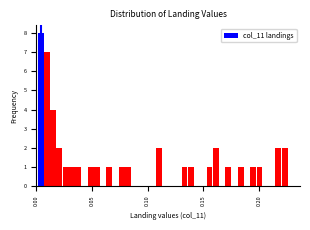

Read against the x-axis, roughly where is the centre of the tallest bar?

0.005